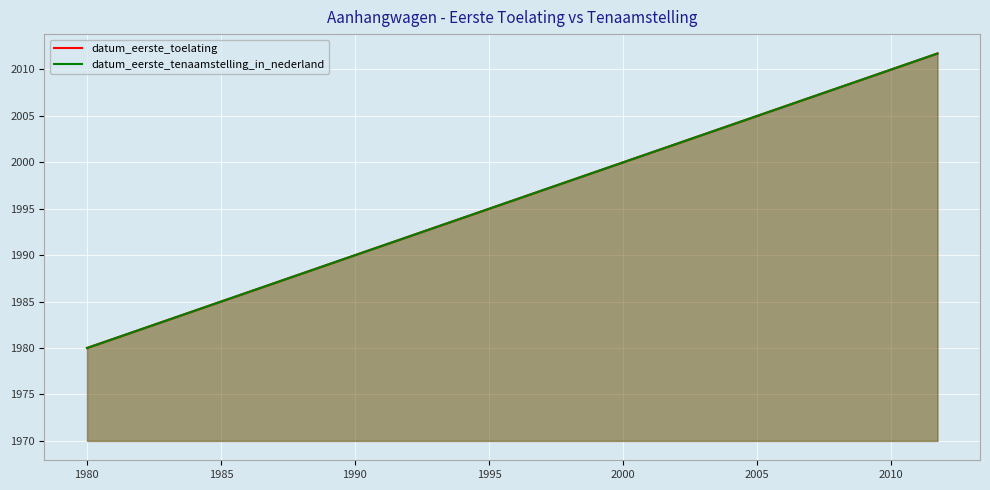

What is the value of the datum_eerste_toelating point at the 11th from the left?

5413